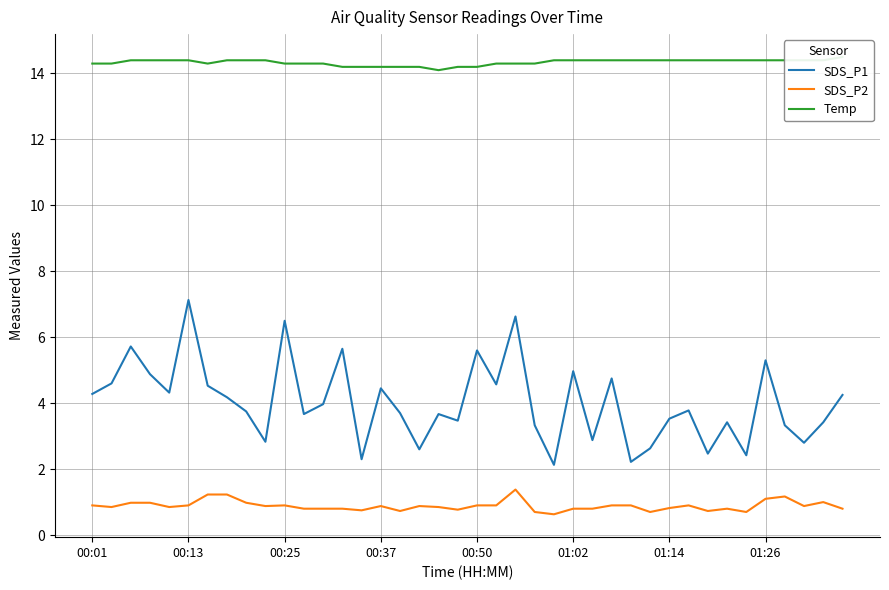

The value of SDS_P2 at 24 is 0.3. True or false?

False